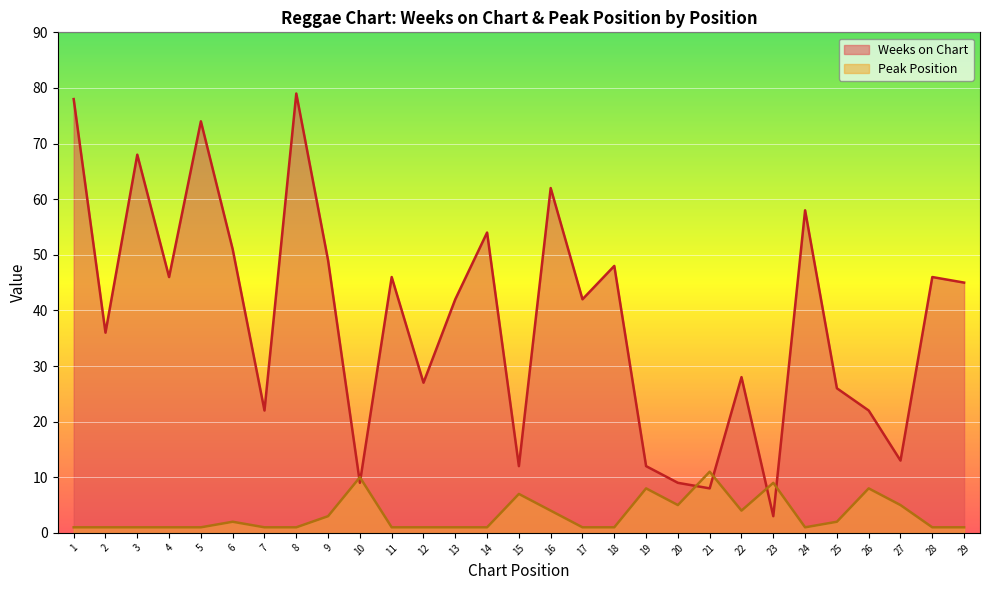

The Weeks on Chart series shows 54 at 14. True or false?

True